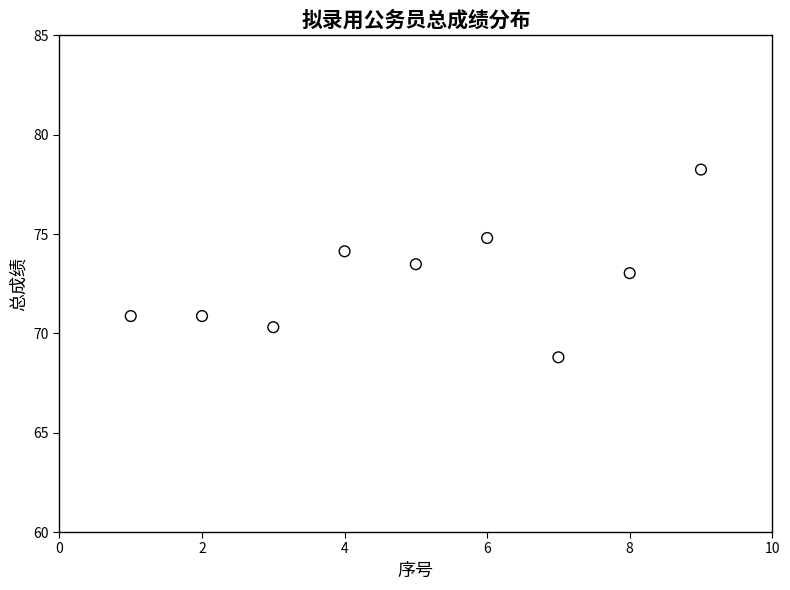

What is the average Y value?

72.7